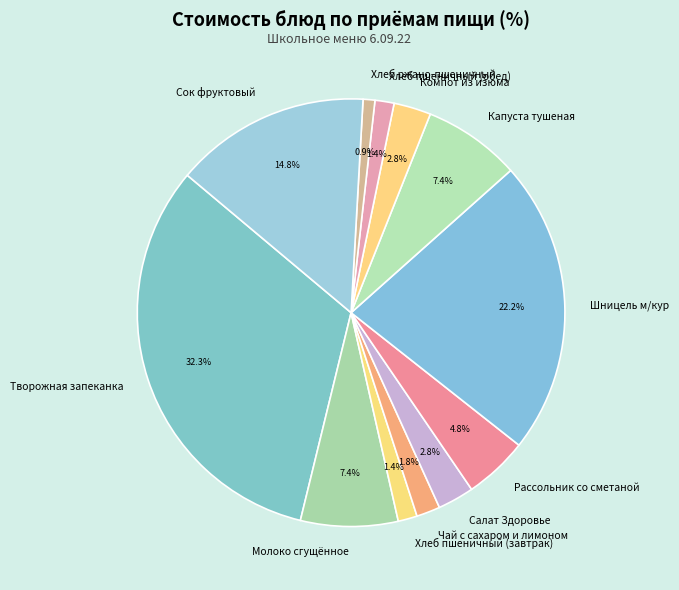

Which category has the smallest portion of the pie?

Хлеб ржано-пшеничный